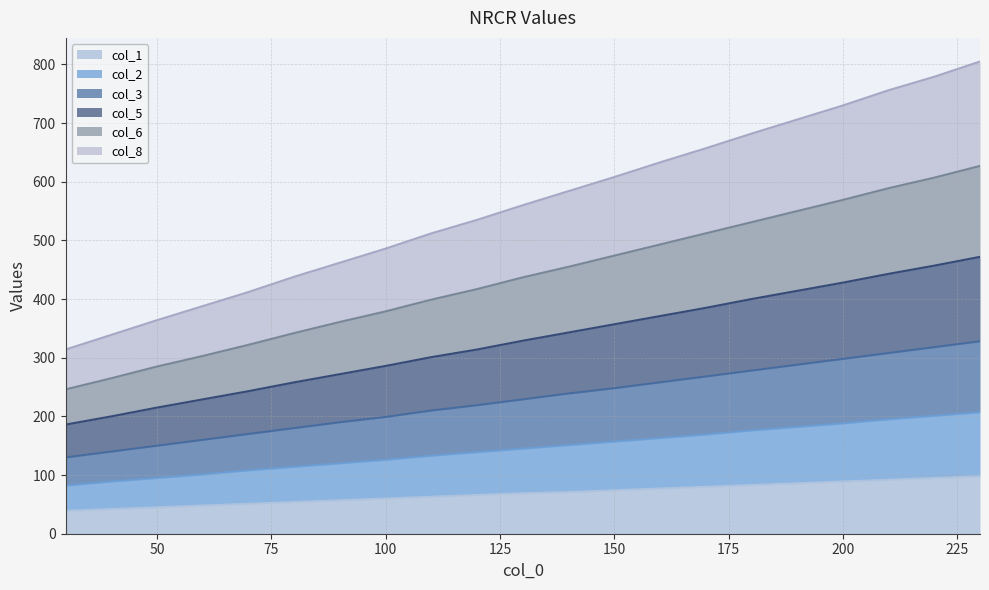

The col_5 series shows 401 at 110. True or false?

False